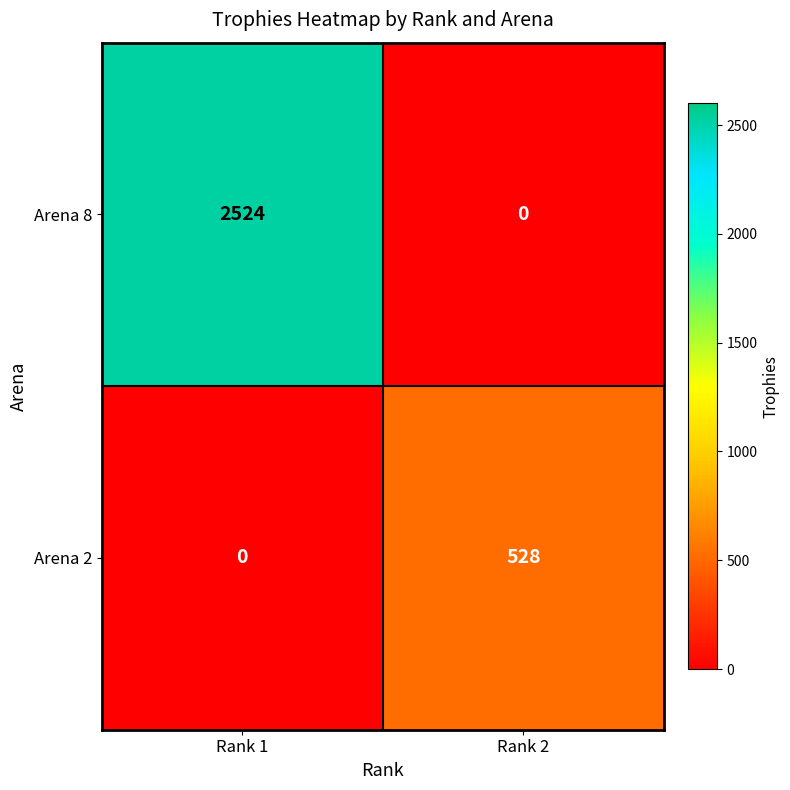

What is the total value across all series at Rank 1?

2524